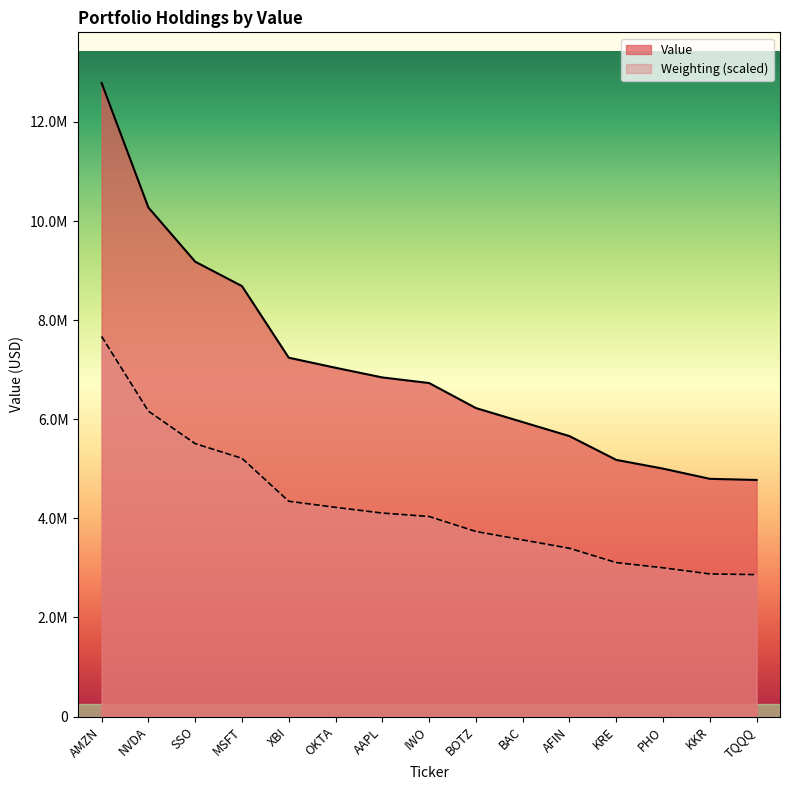

What is the difference between the values at IWO and AFIN?

1071000